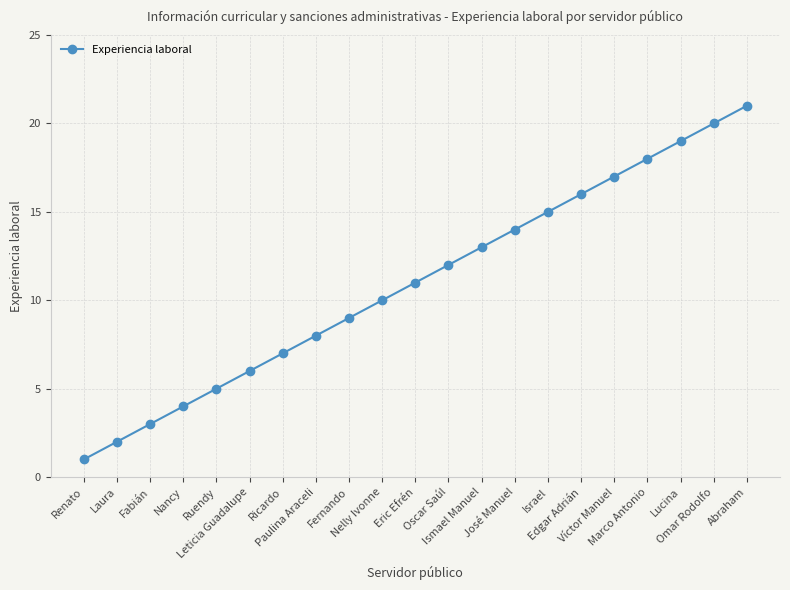

What is the label of the 12th point from the right?

Nelly Ivonne